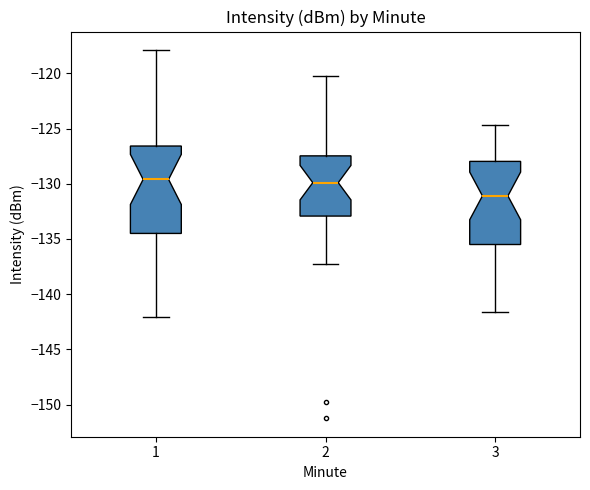

Reading left to right, read every box against the y-axis: the position of its median line, the range the box covers, and the ends of its whiskers. The values are not printed on the chart, so give them approximately, as read against the axis.

1: median -129.5, box -134.5 to -126.5, whiskers -142.0 to -118.0
2: median -130.0, box -133.0 to -127.5, whiskers -137.5 to -120.0
3: median -131.0, box -135.5 to -128.0, whiskers -141.5 to -124.5